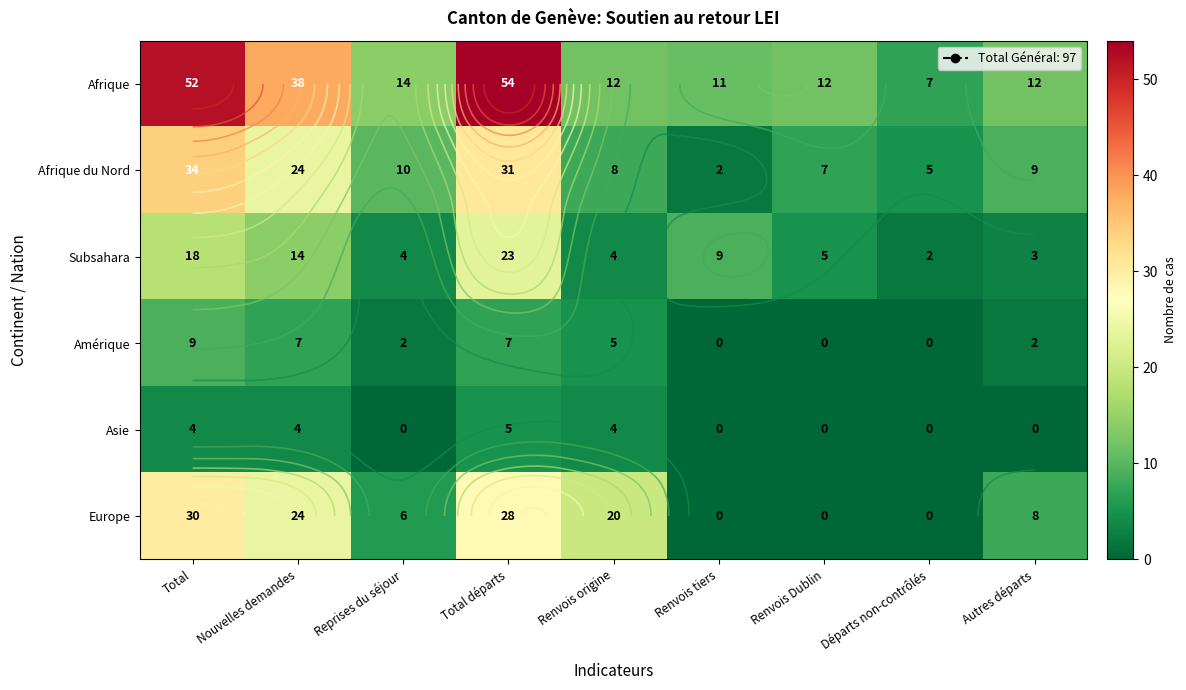

What is the difference between the second highest and second lowest values in the Afrique du Nord series?

26